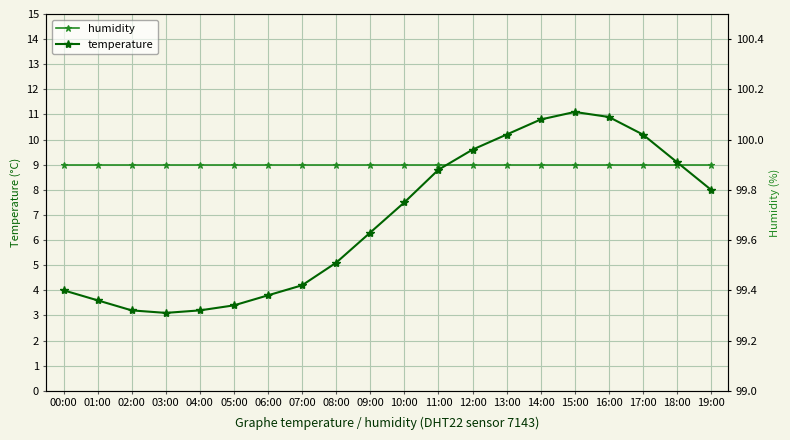

Where does the temperature series first go above 7?

10:00